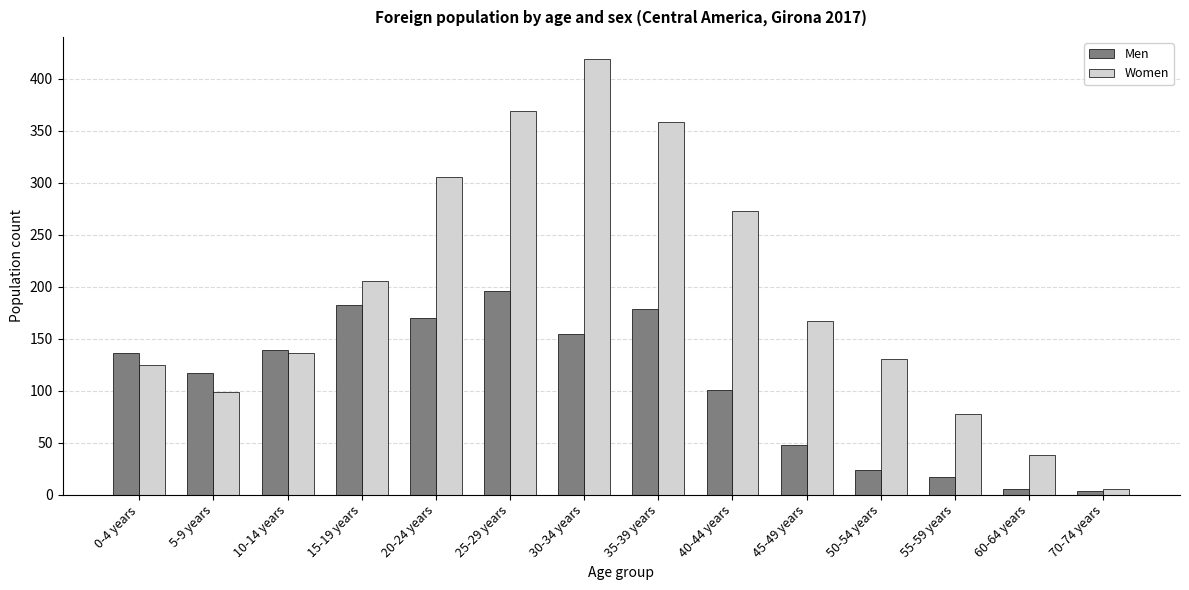

What is the spread (max minus min) of values at 5-9 years?

18